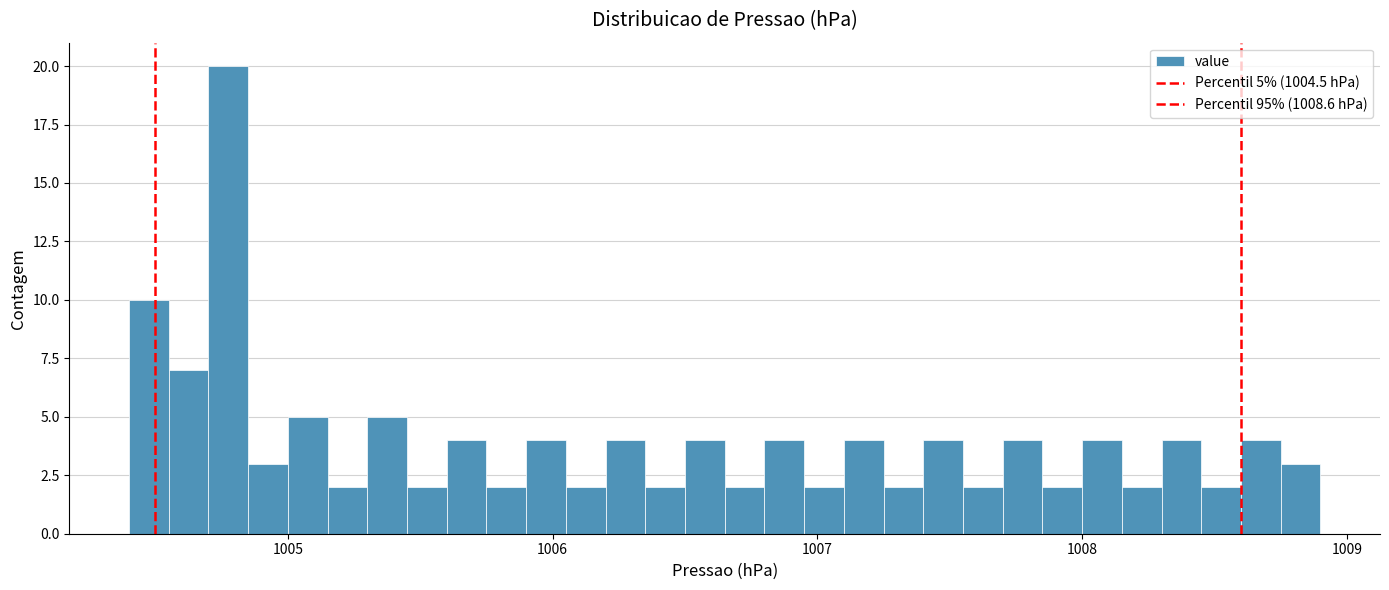

Around what value on the x-axis is the tallest bar? Give the approximate position of its centre, as read against the axis.

1004.8